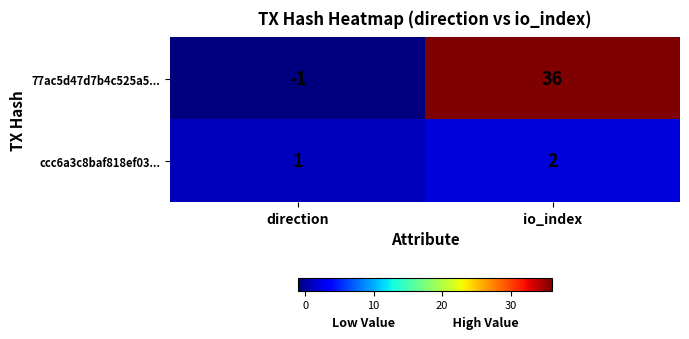

Reading left to right, what are all the values shown in this chart?

77ac5d47d7b4c525a5...: -1	36
ccc6a3c8baf818ef03...: 1	2